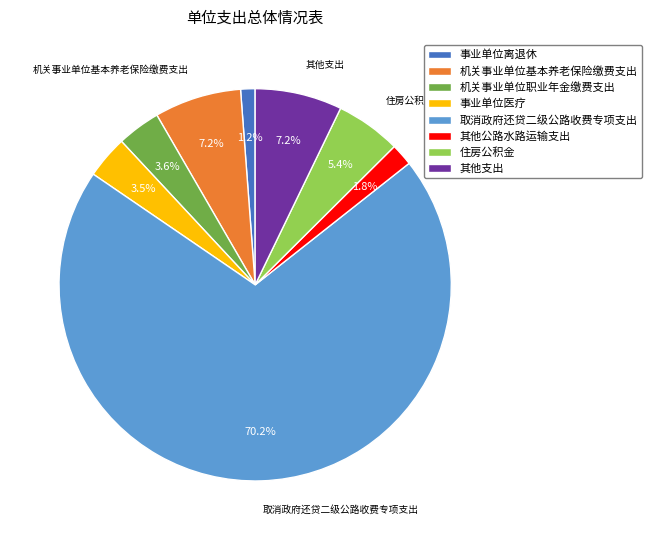

Which has a higher value, 住房公积金 or 事业单位医疗?

住房公积金